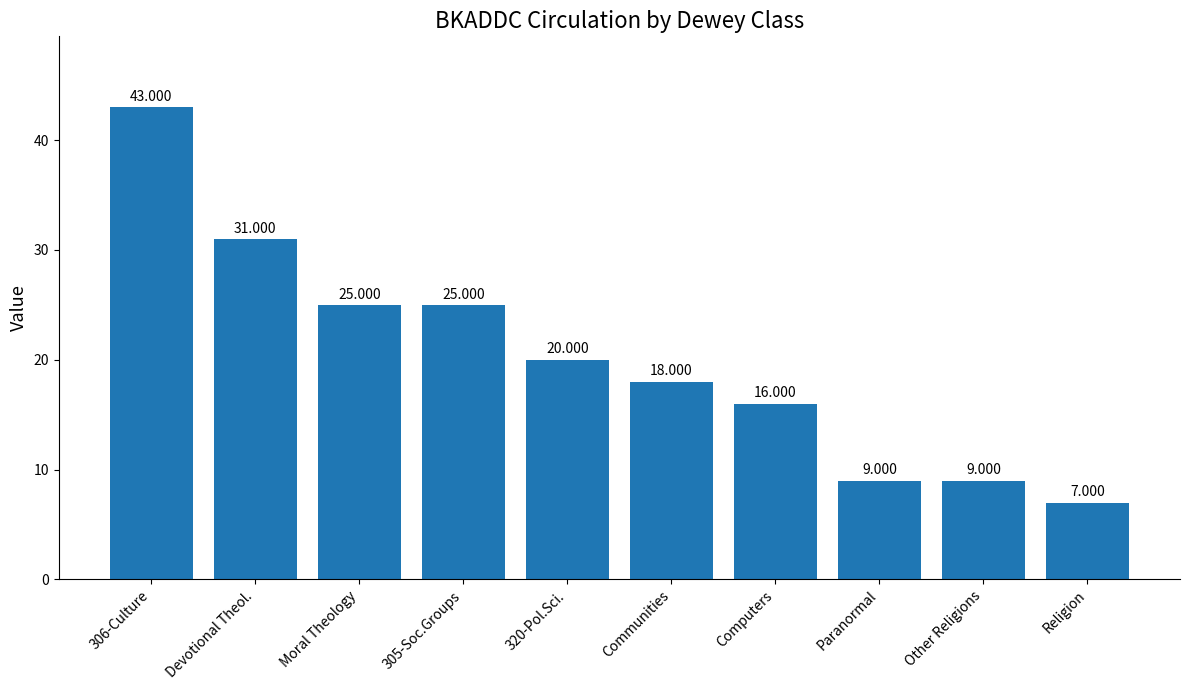

What is the label of the 9th bar from the right?

Devotional Theol.